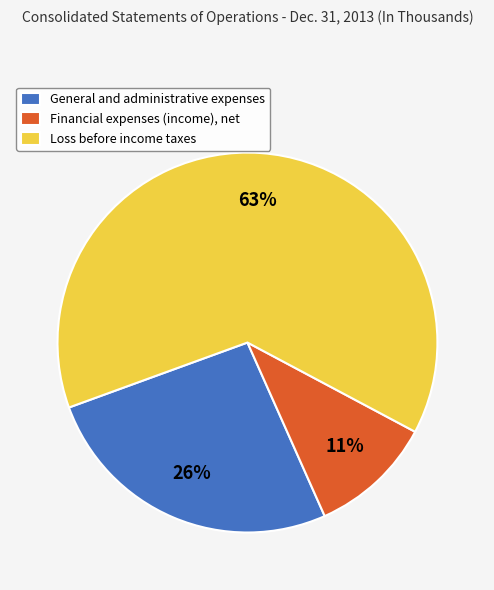

Is it true that Financial expenses (income), net is 11% of the pie?

True